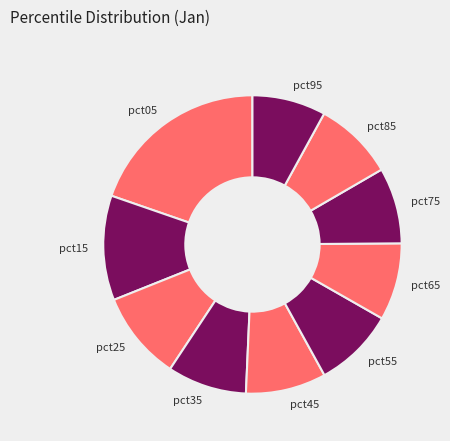

Which slice is the largest?

pct05